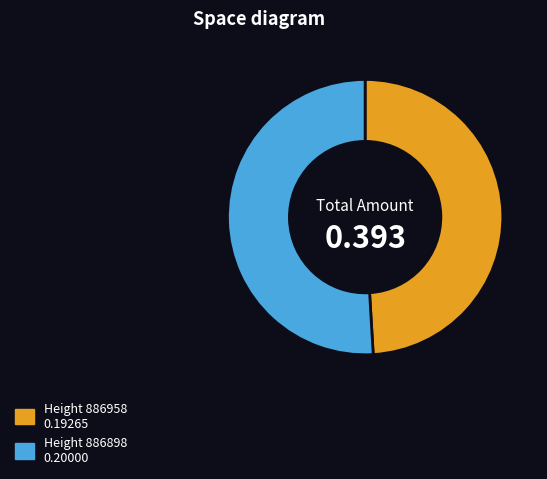

Is there any slice that represents more than half of the pie?

Yes